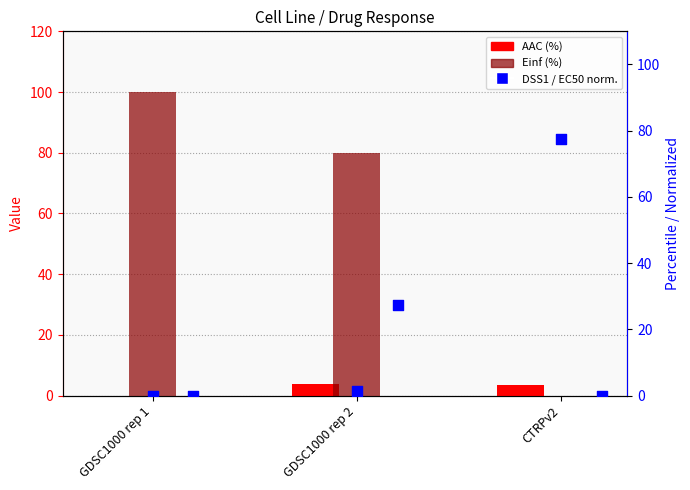

Which series has the largest total across all categories?

Einf (%)